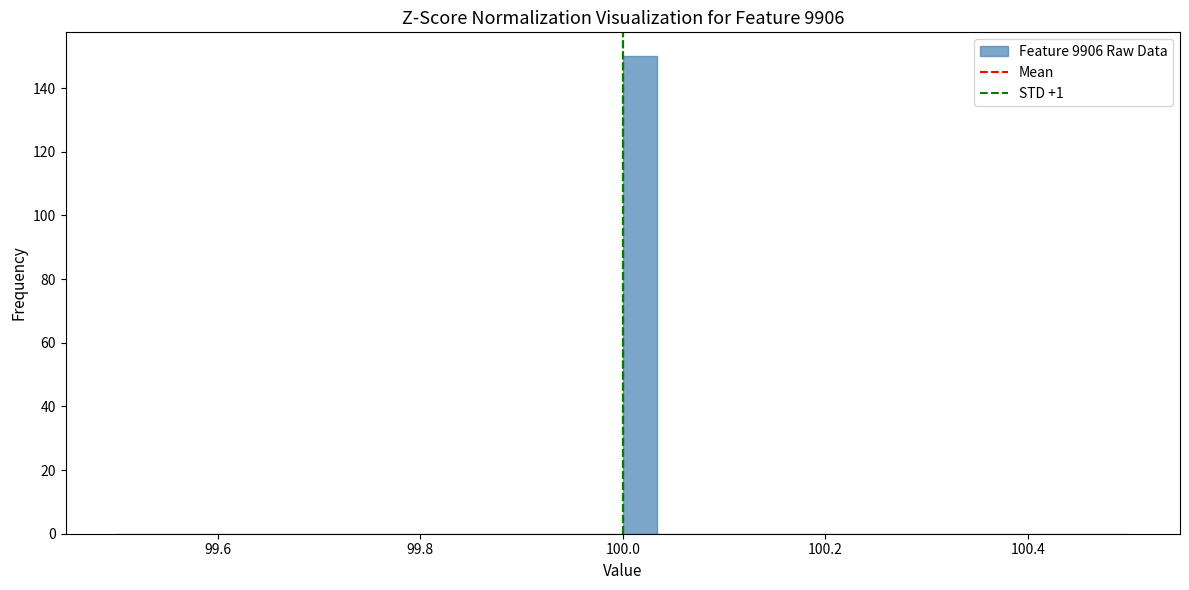

Read against the x-axis, roughly where is the centre of the tallest bar?

100.02